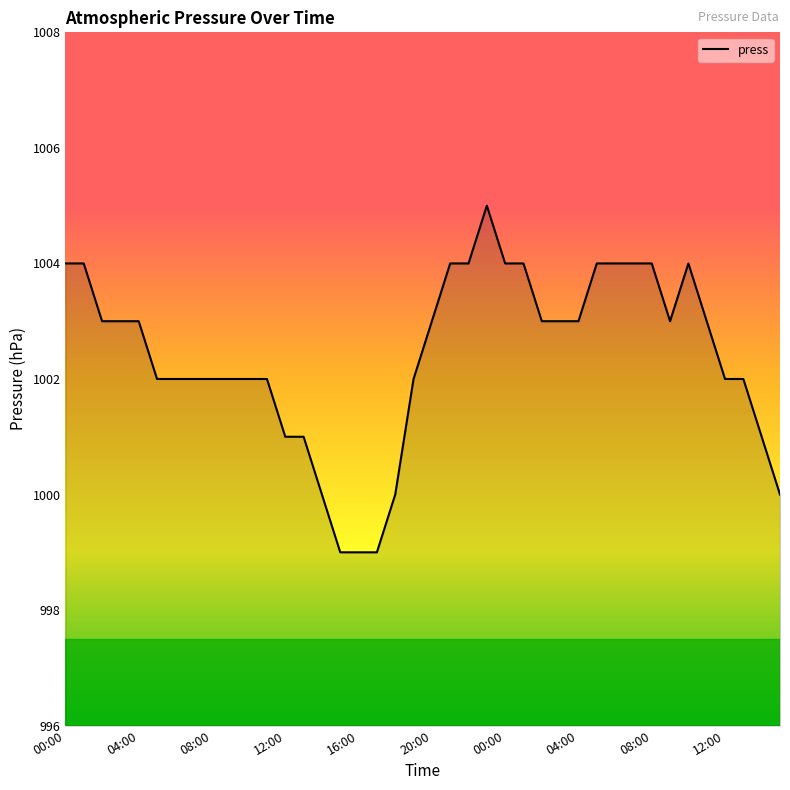

What is the greatest value displayed?

1005